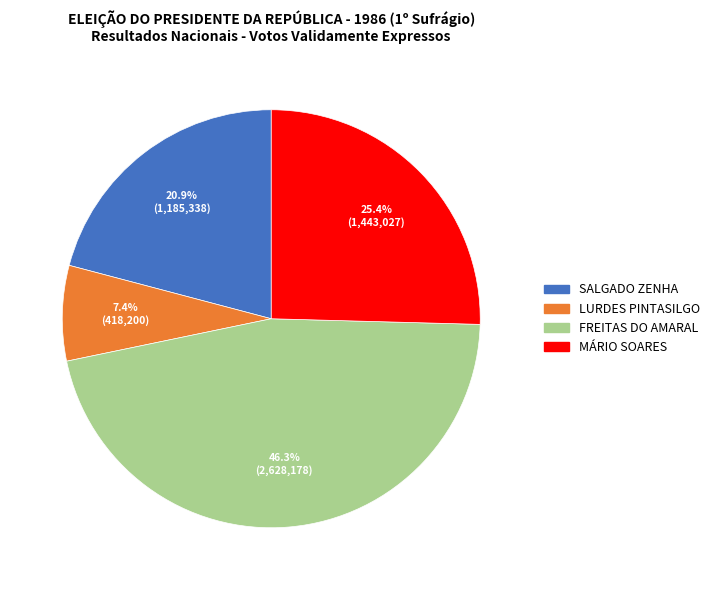

The SALGADO ZENHA slice represents 27% of the pie. True or false?

False